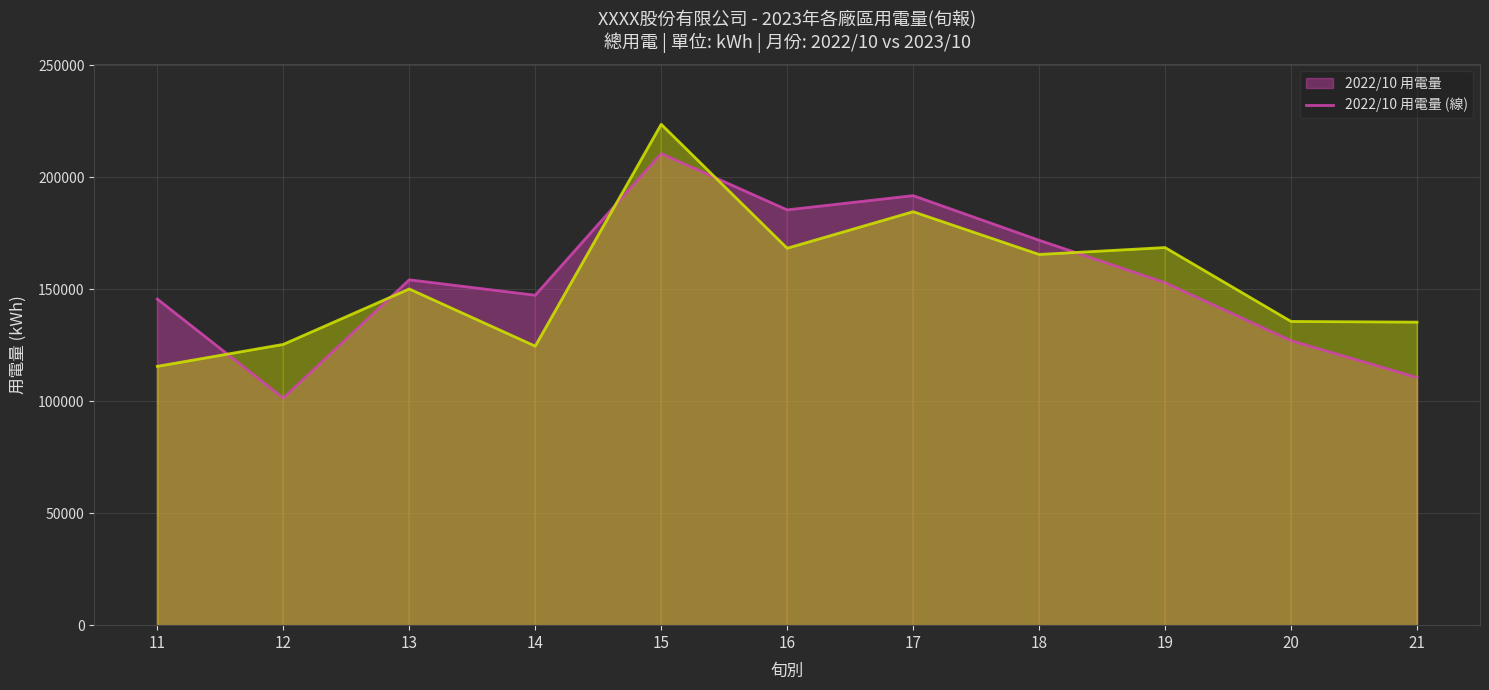

True or false: 2023/10 用電量 (線) and 2022/10 用電量 (線) cross at least once.

True